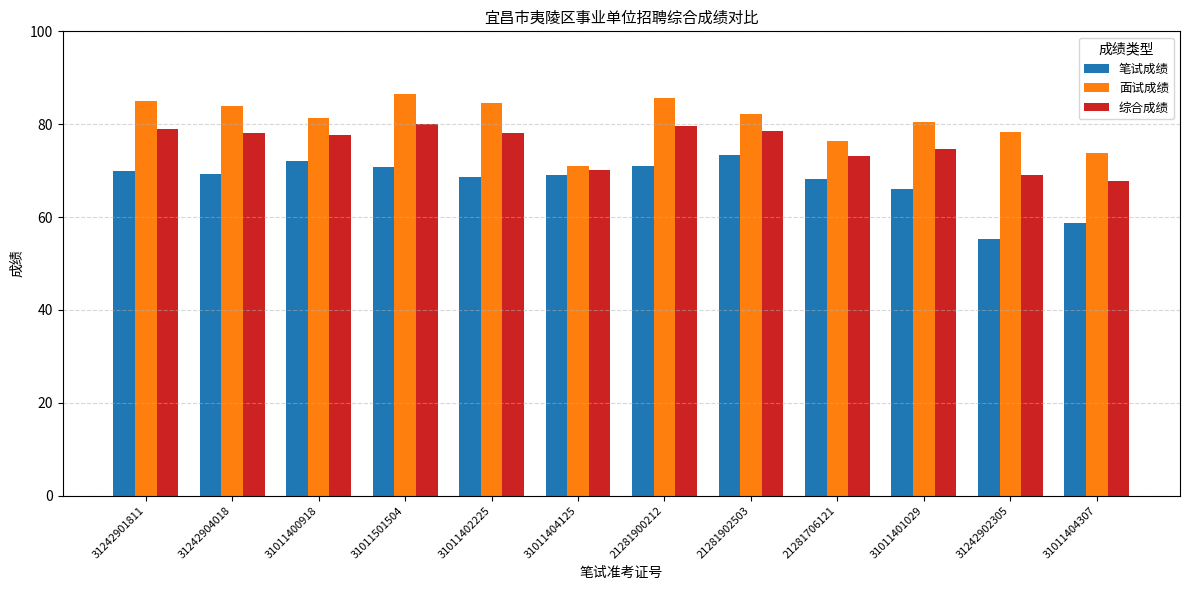

Which series has the largest total across all categories?

面试成绩